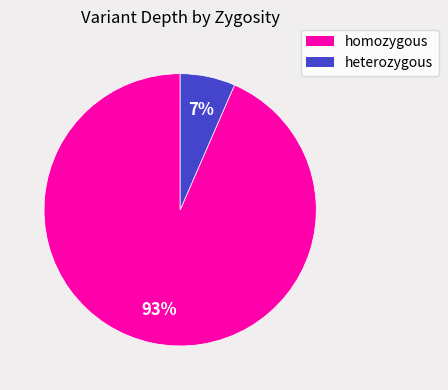

Is there any slice that represents more than half of the pie?

Yes